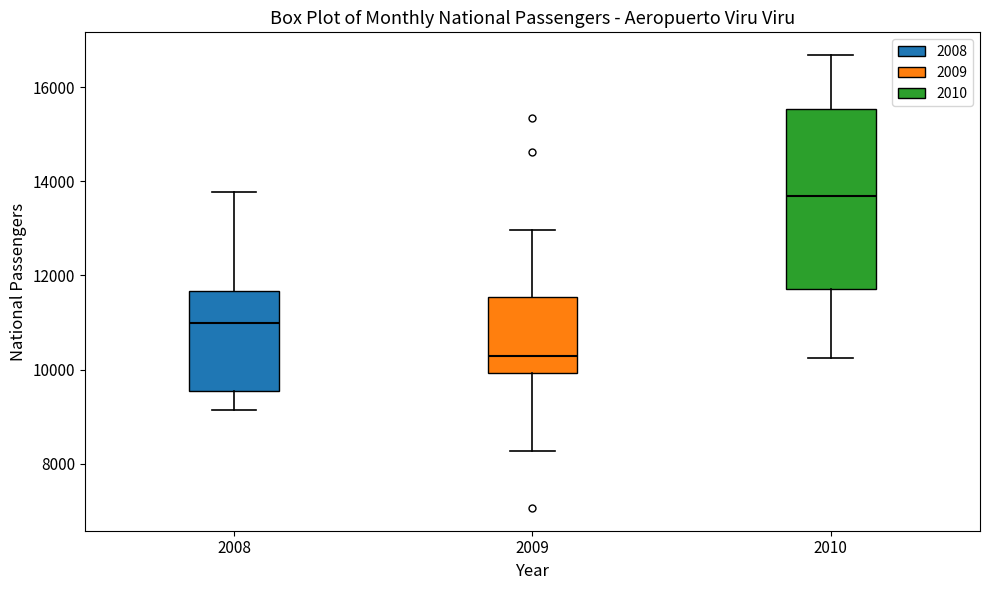

Reading left to right, read every box against the y-axis: the position of its median line, the range the box covers, and the ends of its whiskers. The values are not printed on the chart, so give them approximately, as read against the axis.

2008: median 11000, box 9600 to 11600, whiskers 9200 to 13800
2009: median 10200, box 10000 to 11600, whiskers 8200 to 13000
2010: median 13600, box 11800 to 15600, whiskers 10200 to 16600